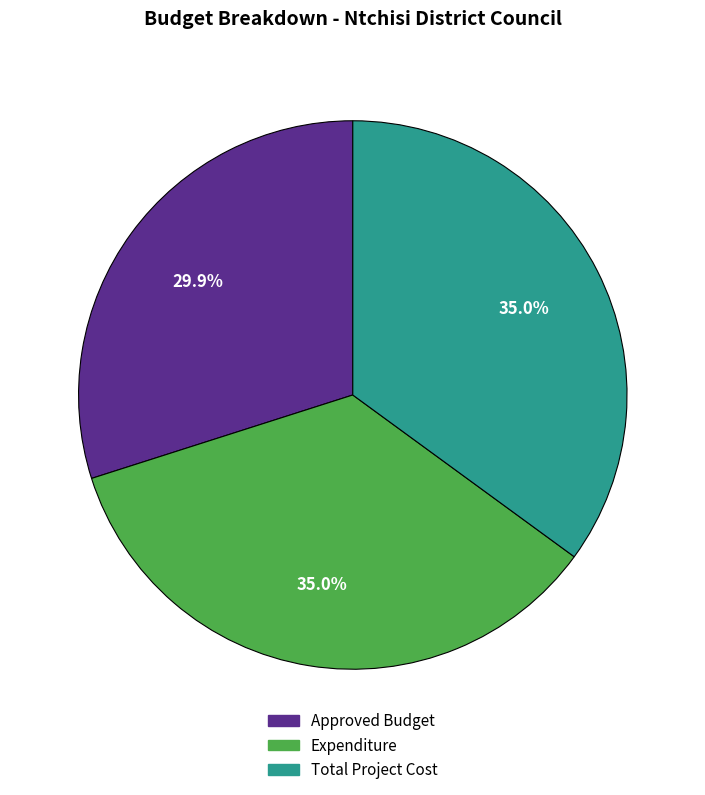

What is the ratio of the value at Total Project Cost to the value at Expenditure?

1.0